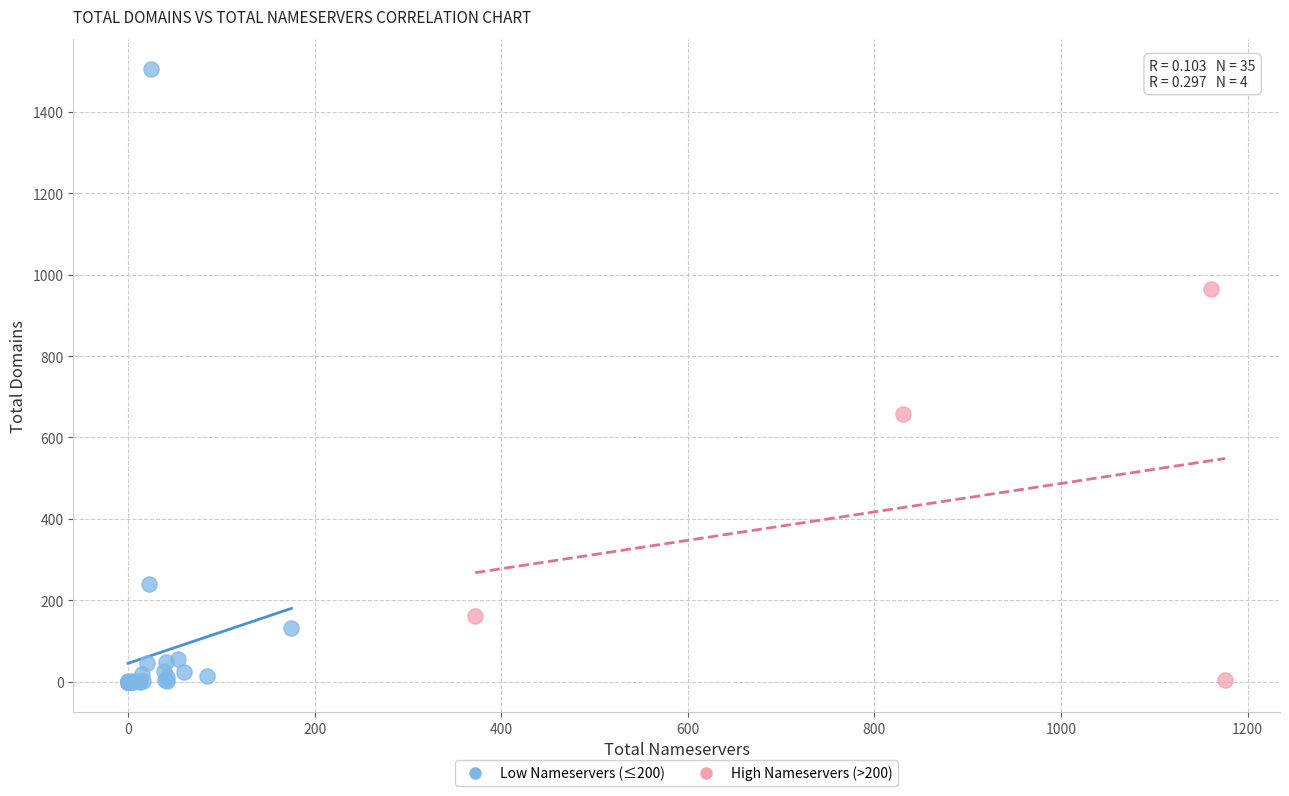

Which series has the widest spread of Y values?

Low Nameservers (≤200)